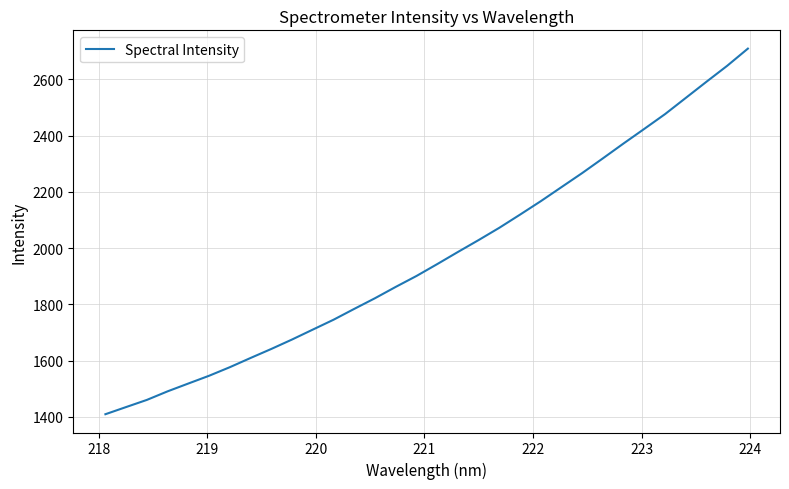

What is the smallest value displayed?

1409.7